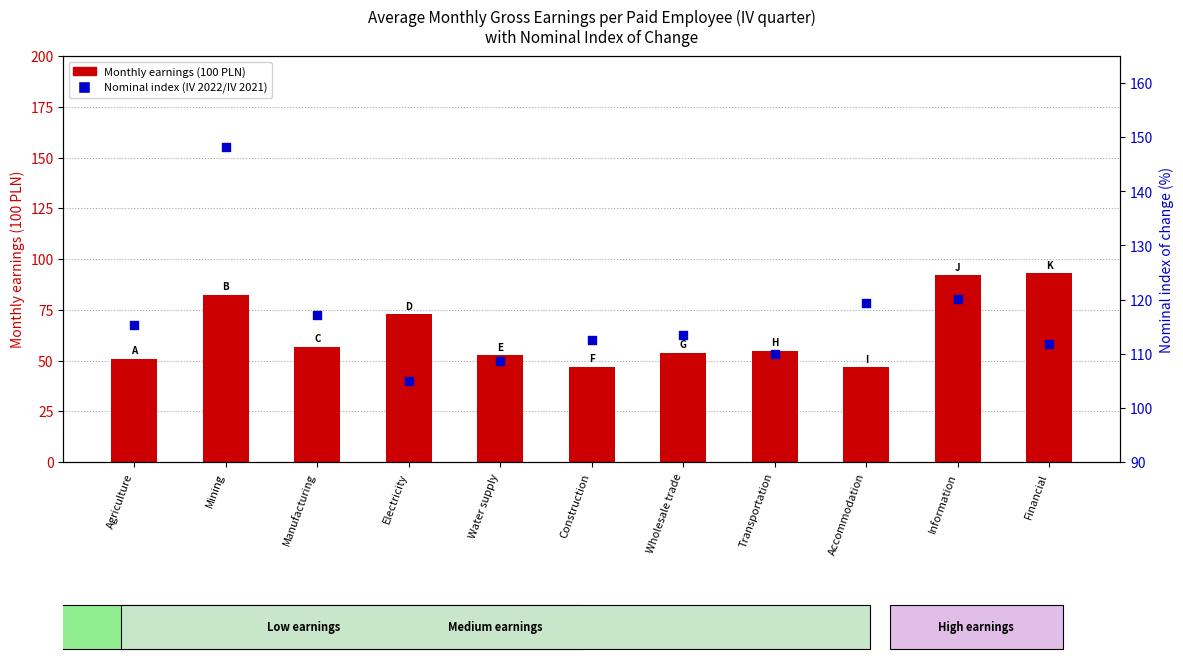

What are all the series names shown in the legend?

Monthly earnings (100 PLN), Nominal index (IV 2022/IV 2021)